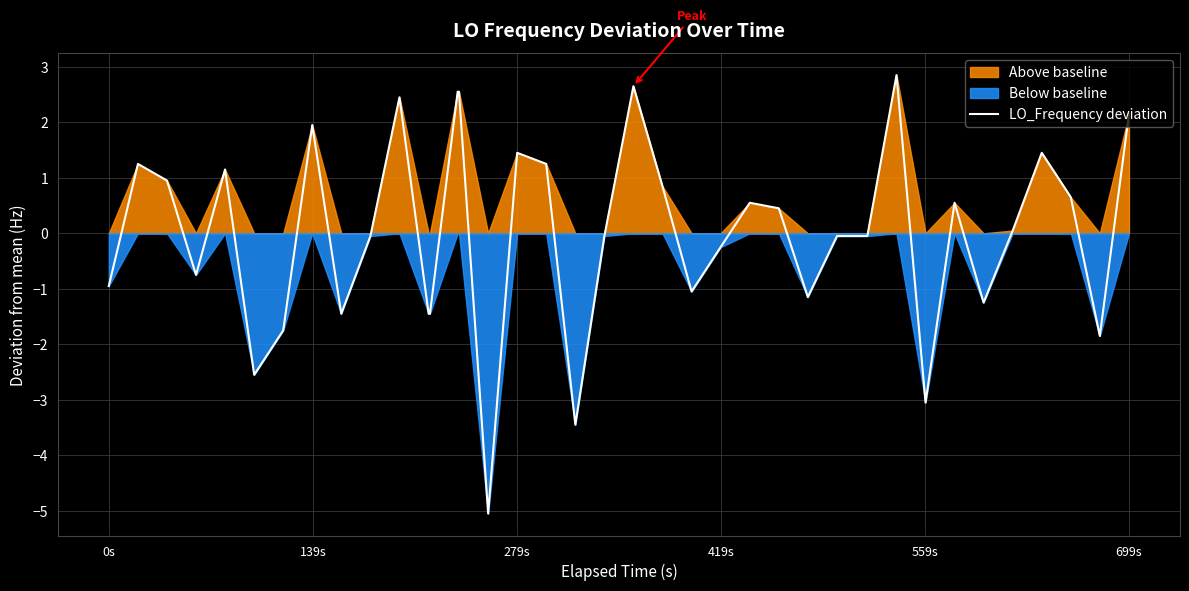

What is the maximum value for LO_Frequency deviation?

2.9